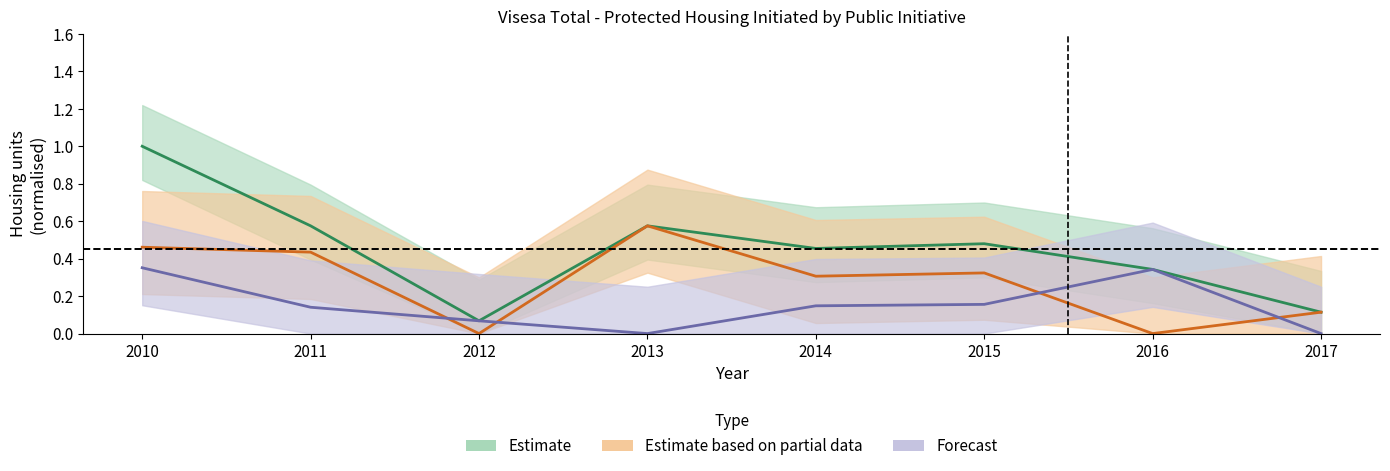

Is this an area chart (filled region under the line)?

No